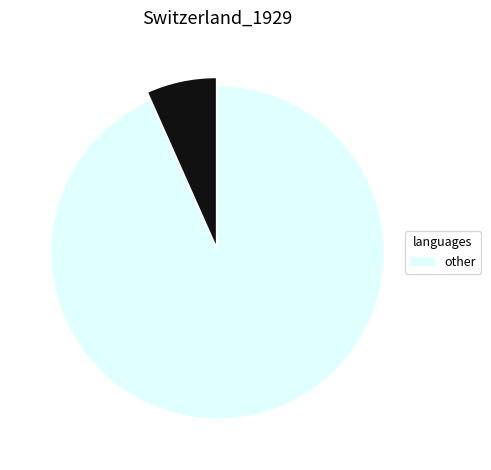

Is there a majority slice in this chart?

Yes